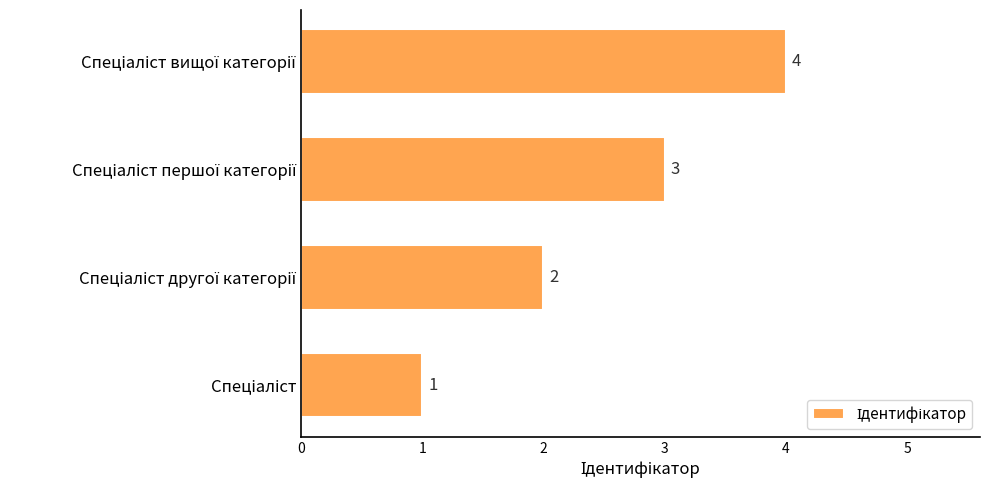

What is the difference between the maximum and minimum values?

3